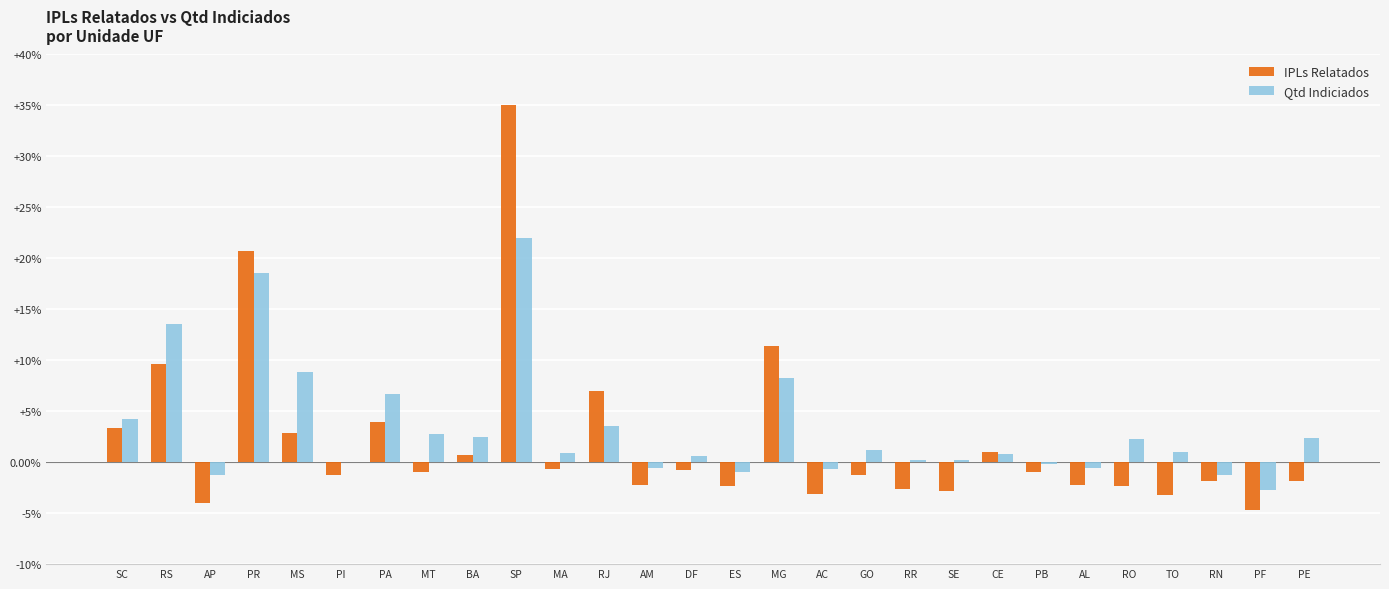

The value of IPLs Relatados at SE is -1.3. True or false?

False